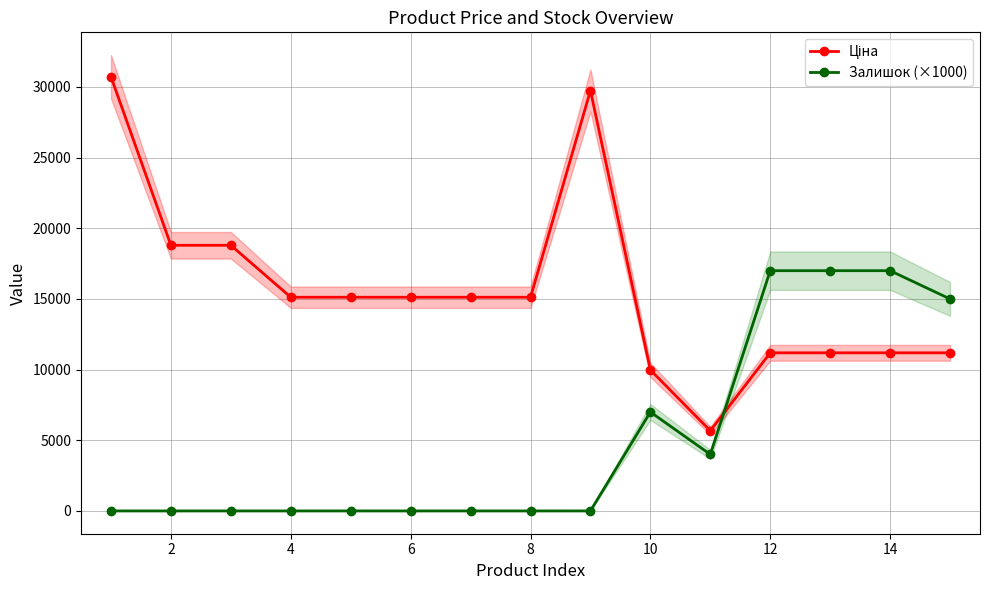

What is the maximum value for Залишок (×1000)?

17000.0